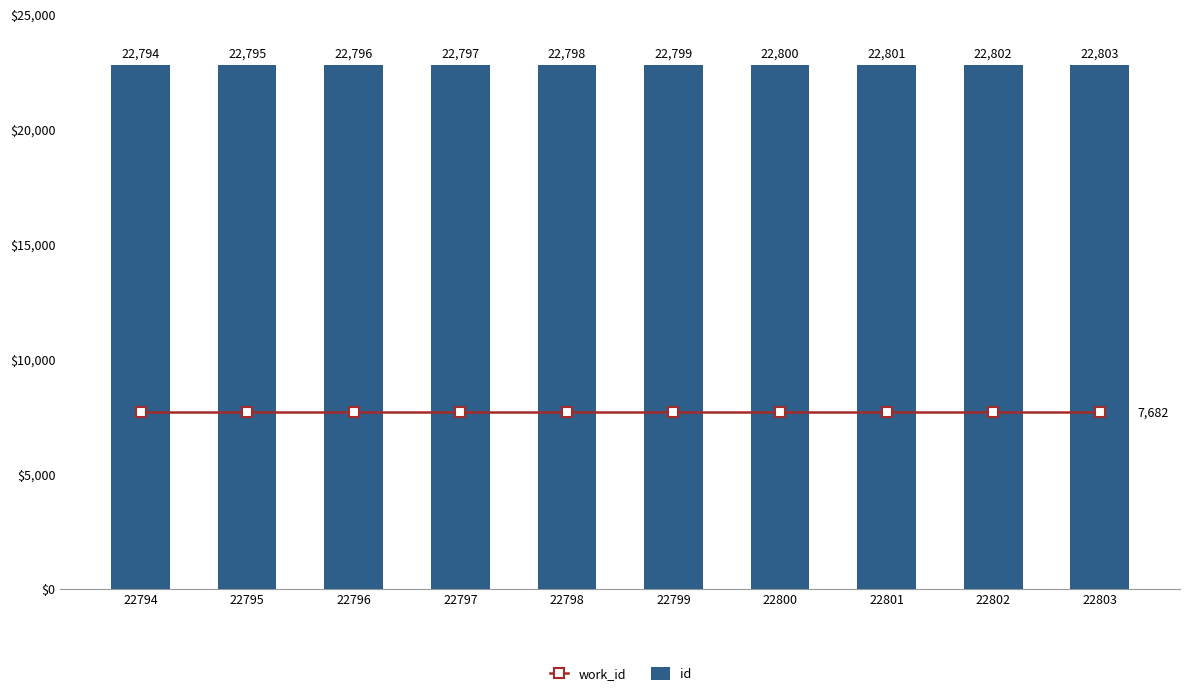

True or false: id has a value of 4561 at 22802.

False